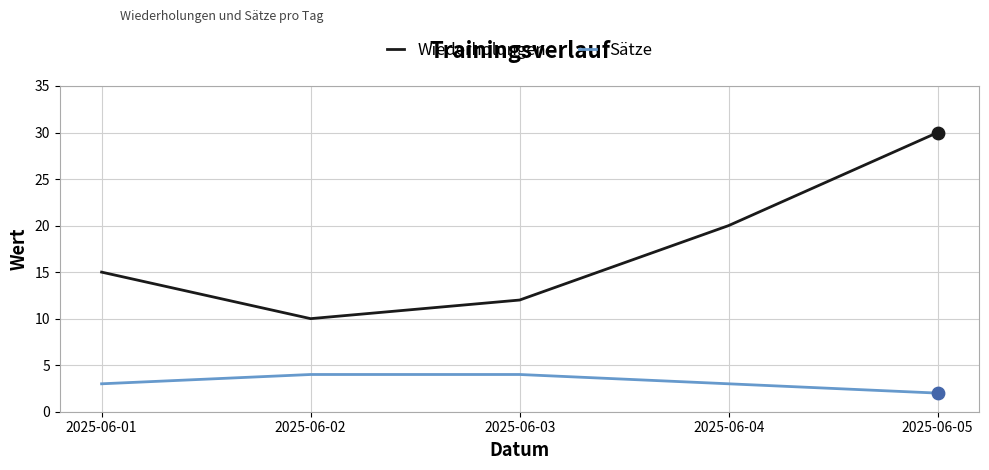

What are all the series names shown in the legend?

Wiederholungen, Sätze